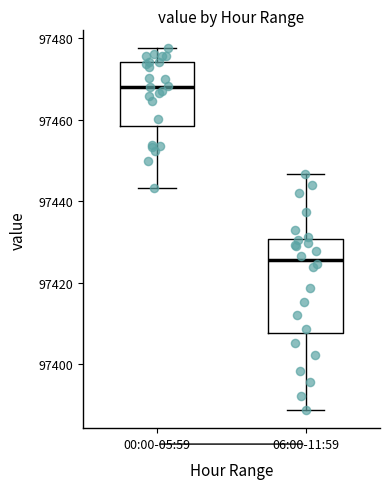

Where does the median line of the box for 00:00-05:59 sit on the y-axis? The values are not printed on the chart, so give them approximately, as read against the axis.

97468